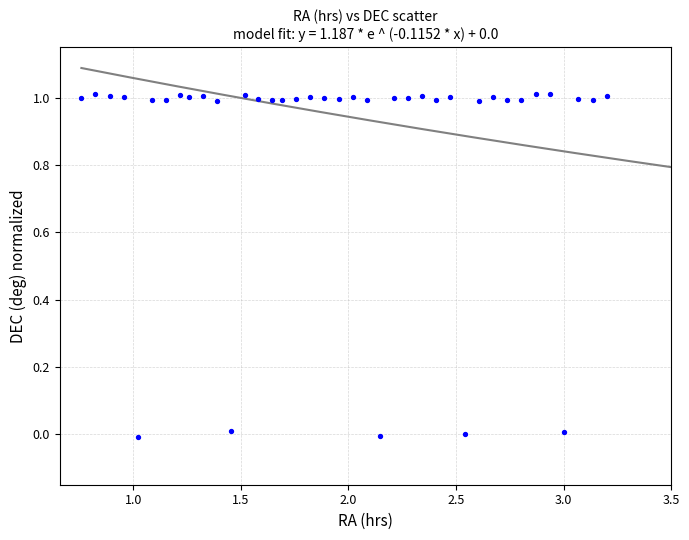

What is the range of X values (max minus min)?

2.4